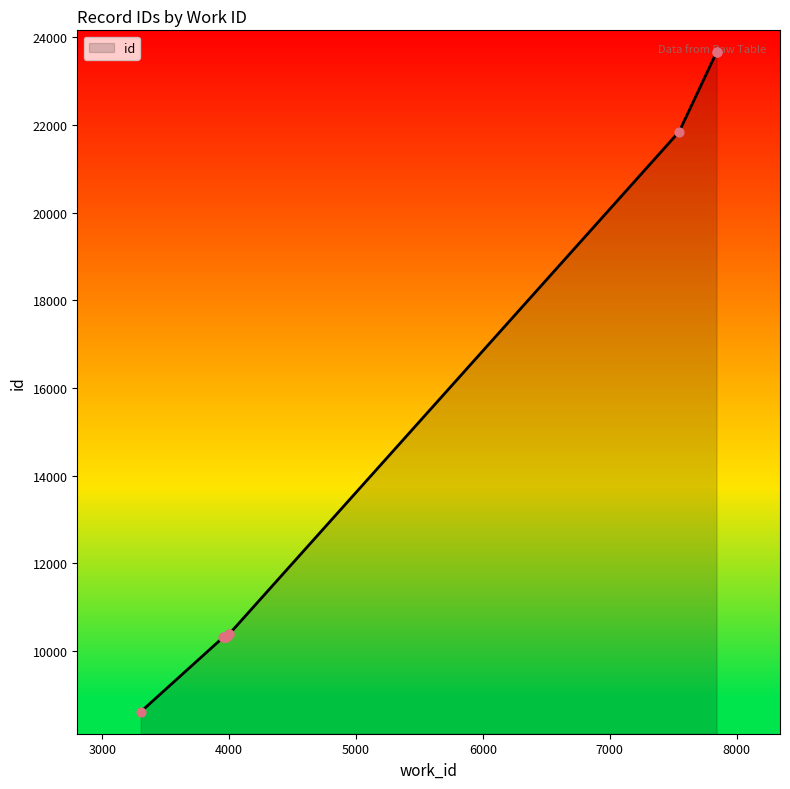

Between 3975 and 7842, which is larger?

7842